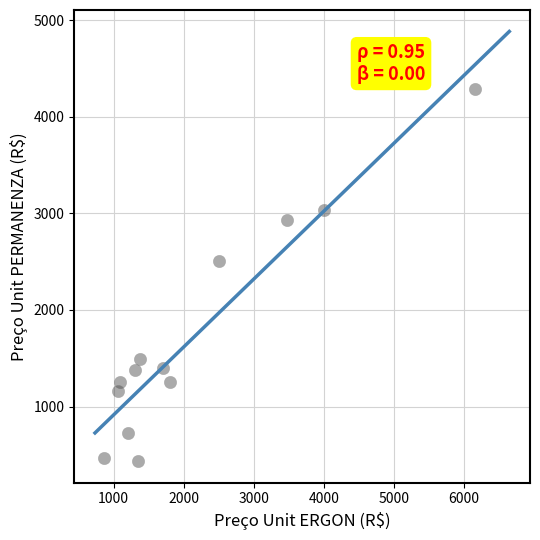

What Y value in the scatter plot is closest to 2359?

2502.7